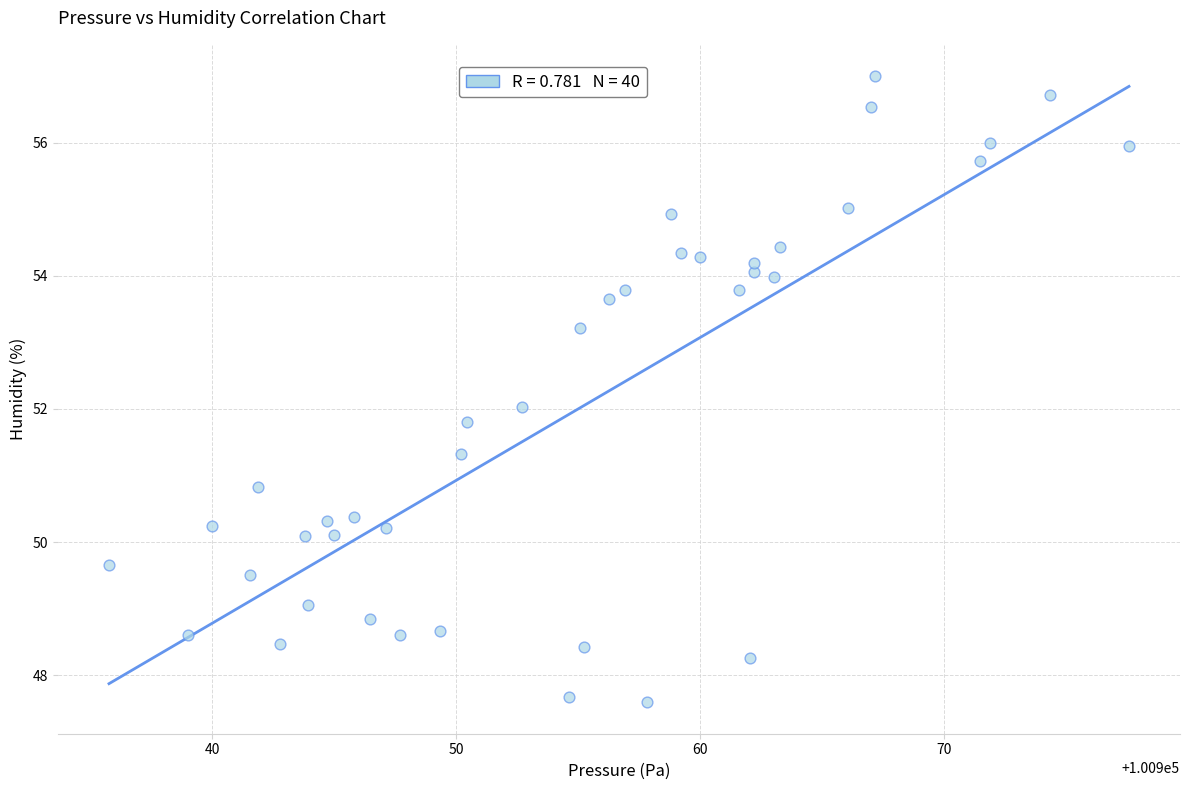

What is the range of Y values (max minus min)?

9.4